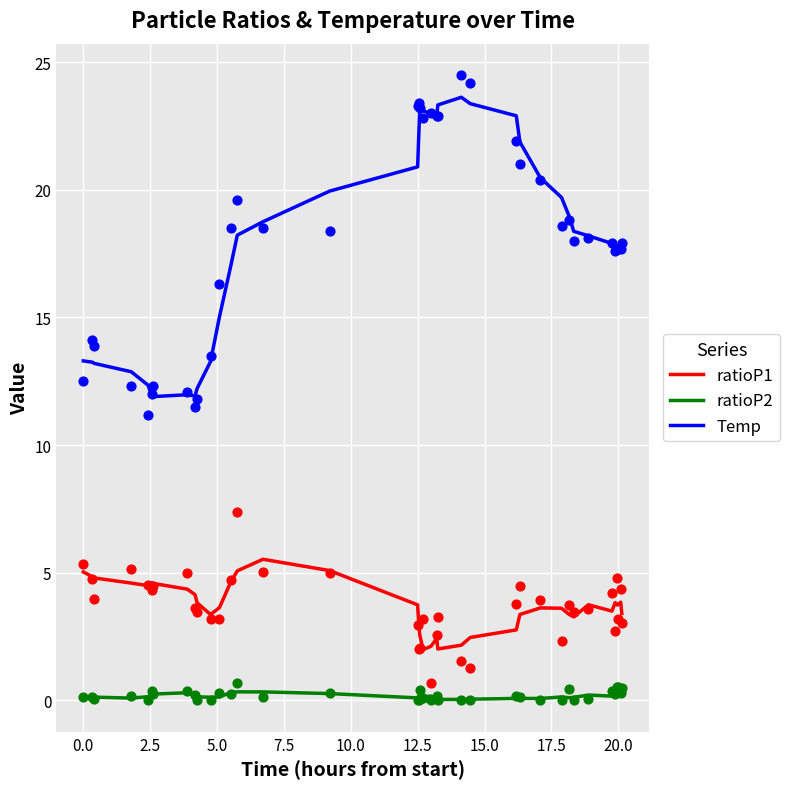

Which series has the largest total across all categories?

Temp